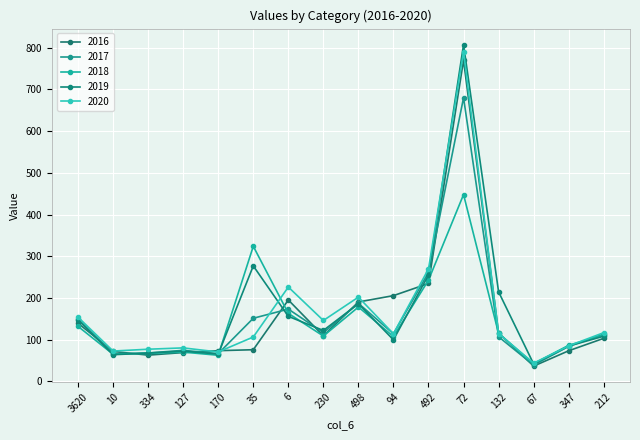

What are all the series names shown in the legend?

2016, 2017, 2018, 2019, 2020